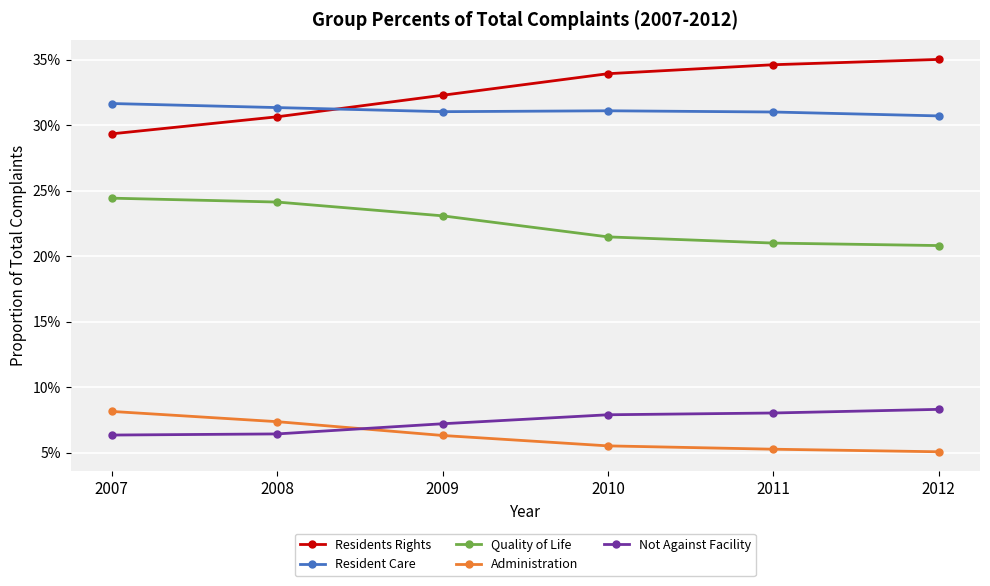

Count the Administration values in the range 0 to 1.

6